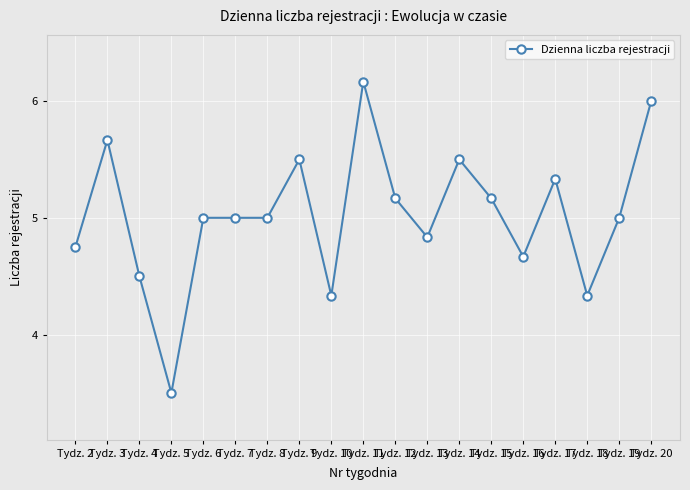

Between Tydz. 7 and Tydz. 4, which is larger?

Tydz. 7